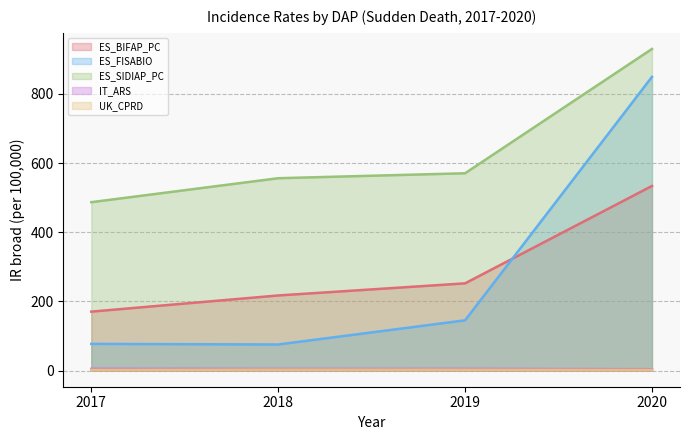

Reading left to right, extract all data points from this chart.

ES_BIFAP_PC (line): 170.5	217.2	252.2	533.7
ES_FISABIO (line): 77.3	75.5	145.4	849.0
ES_SIDIAP_PC (line): 486.9	556.1	570.4	929.7
IT_ARS (line): 5.2	5.1	5.1	4.2
UK_CPRD (line): 2.1	2.8	2.6	2.1